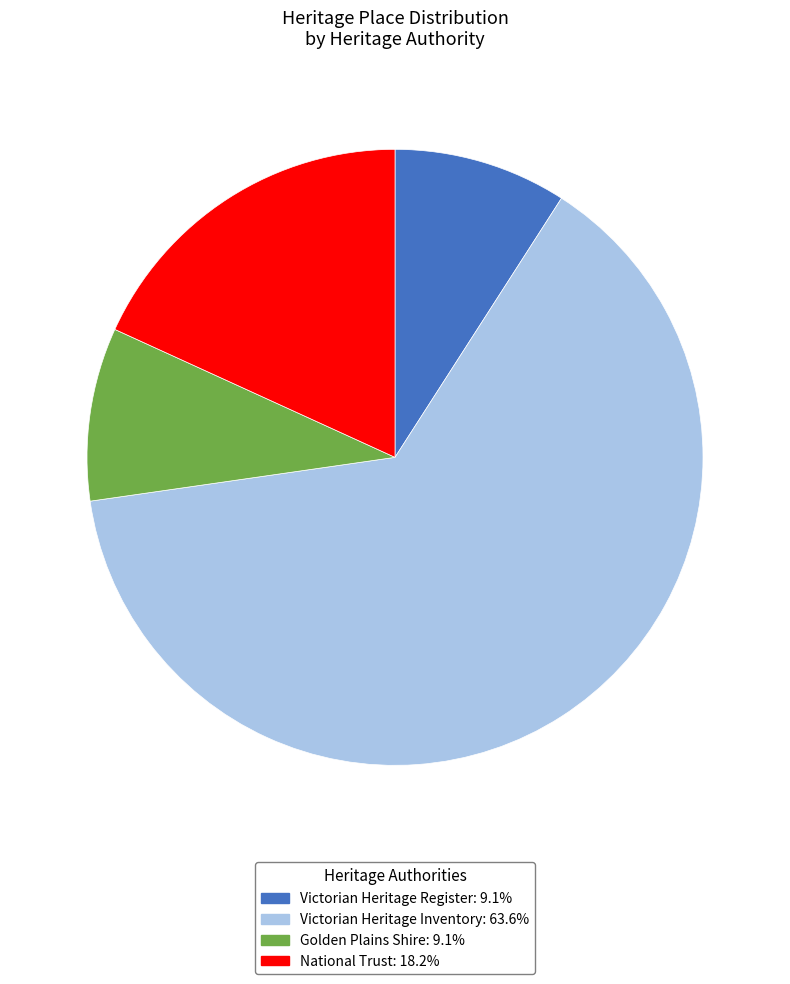

Is there a majority slice in this chart?

Yes